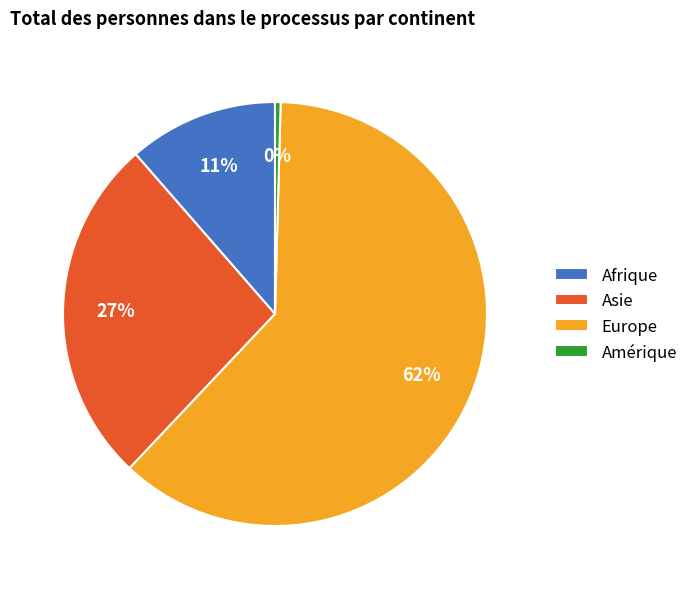

Between Amérique and Afrique, which is larger?

Afrique